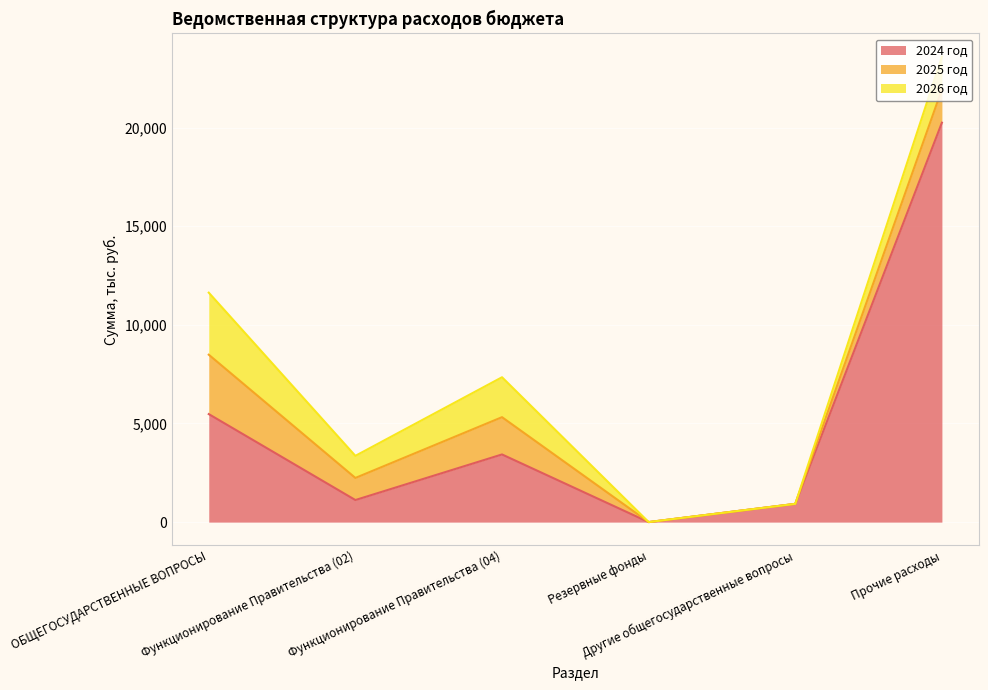

What are all the series names shown in the legend?

2024 год, 2025 год, 2026 год